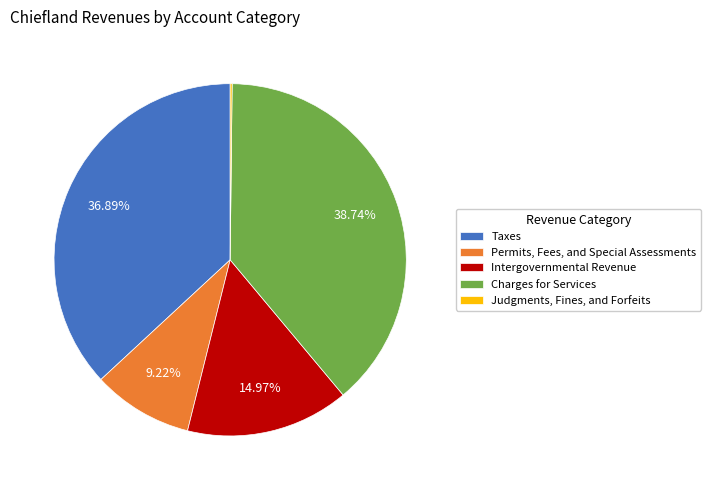

What is the largest slice in the pie chart?

Charges for Services